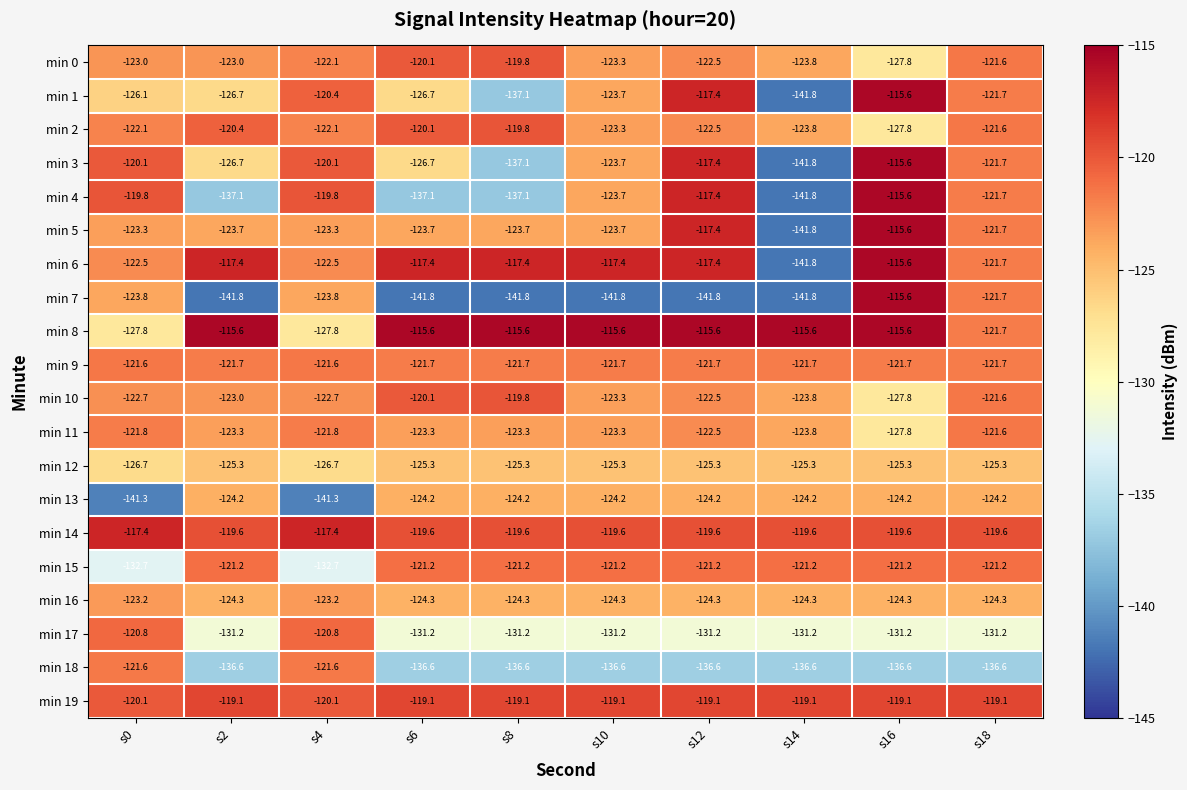

At which category is the sum across all series the highest?

s16